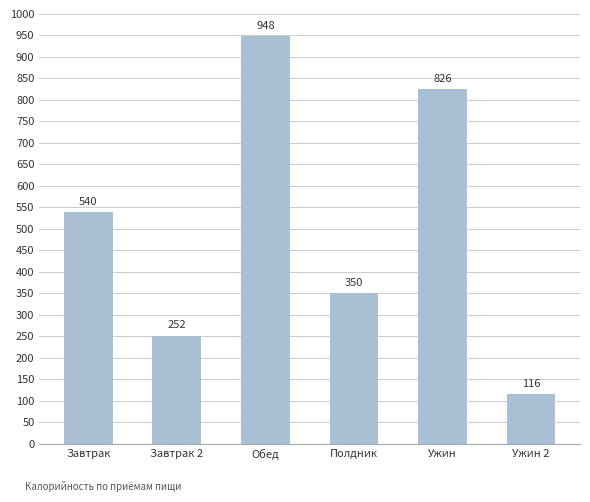

Count the number of data series in this chart.

1